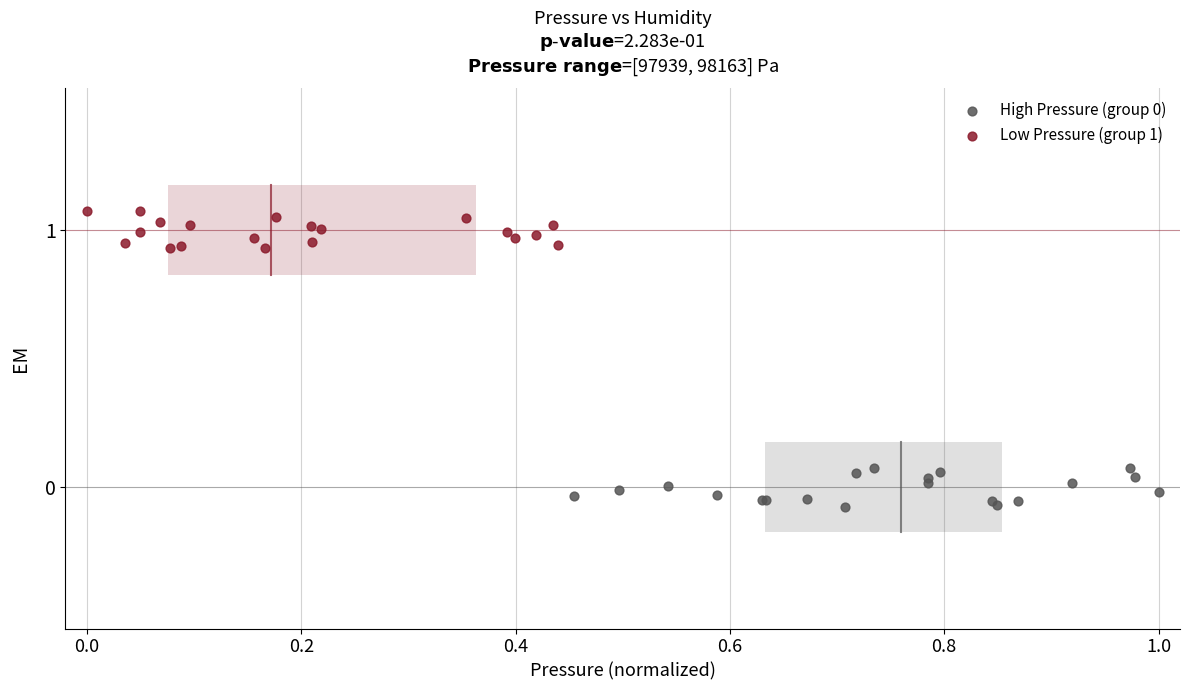

Which series reaches the maximum Y coordinate?

Low Pressure (group 1)